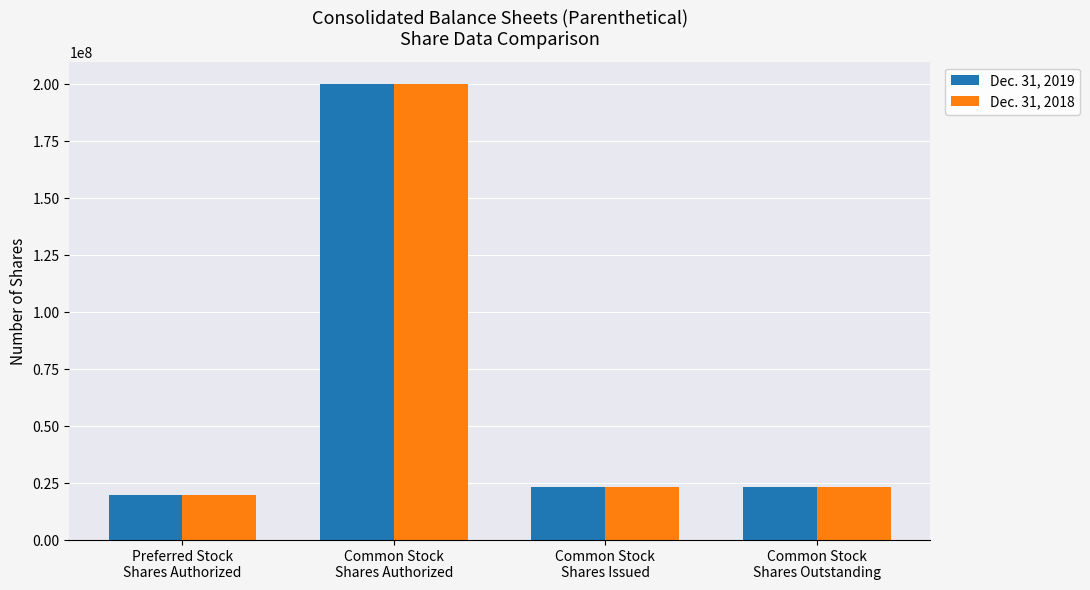

How many groups of bars are there?

4